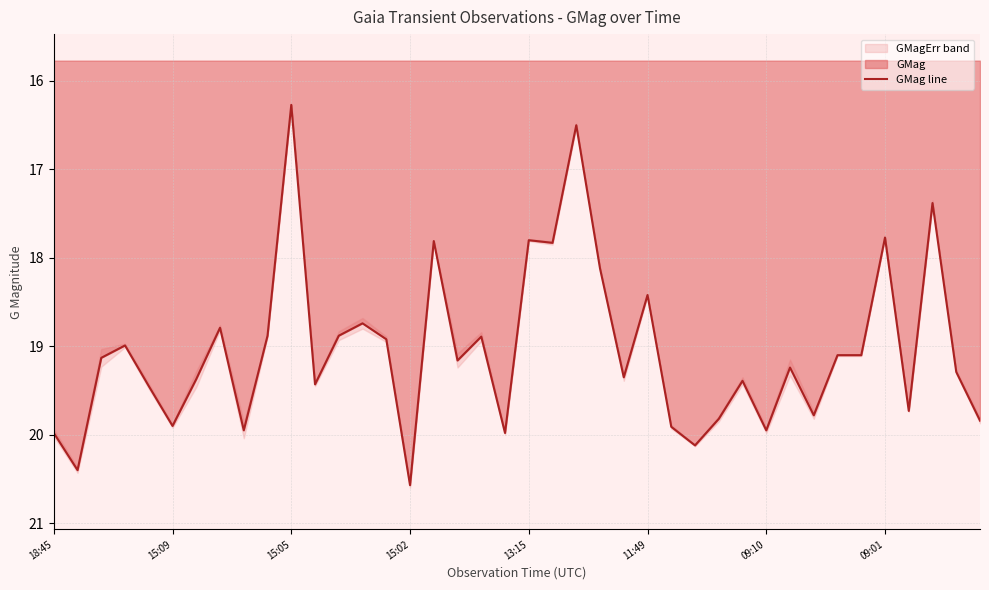

Which category has the highest value in the GMag line series?

15:02